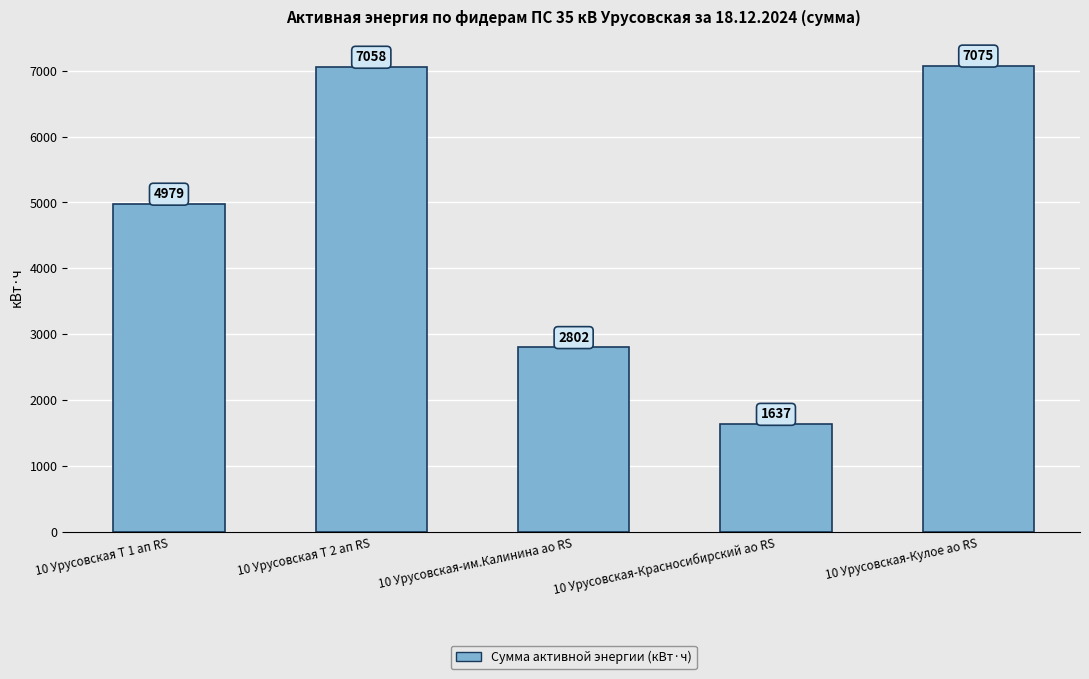

Where is the data nearest to the value 4356?

10 Урусовская Т 1 ап RS